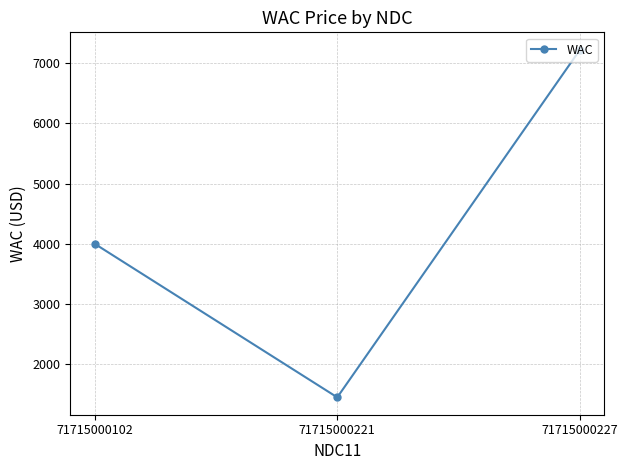

What is the value of the 2nd point from the left?

1445.0